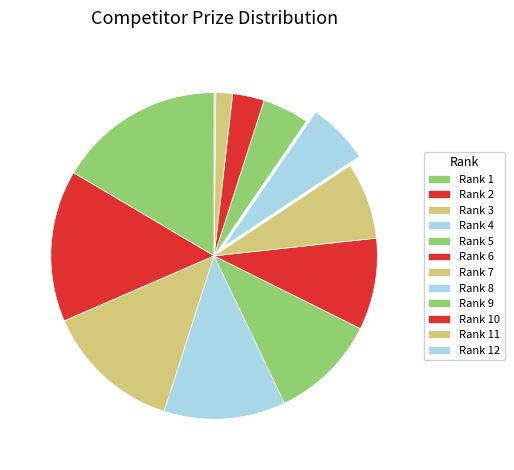

To the nearest percent, what is the difference between the largest and smallest slice percentages?

16%